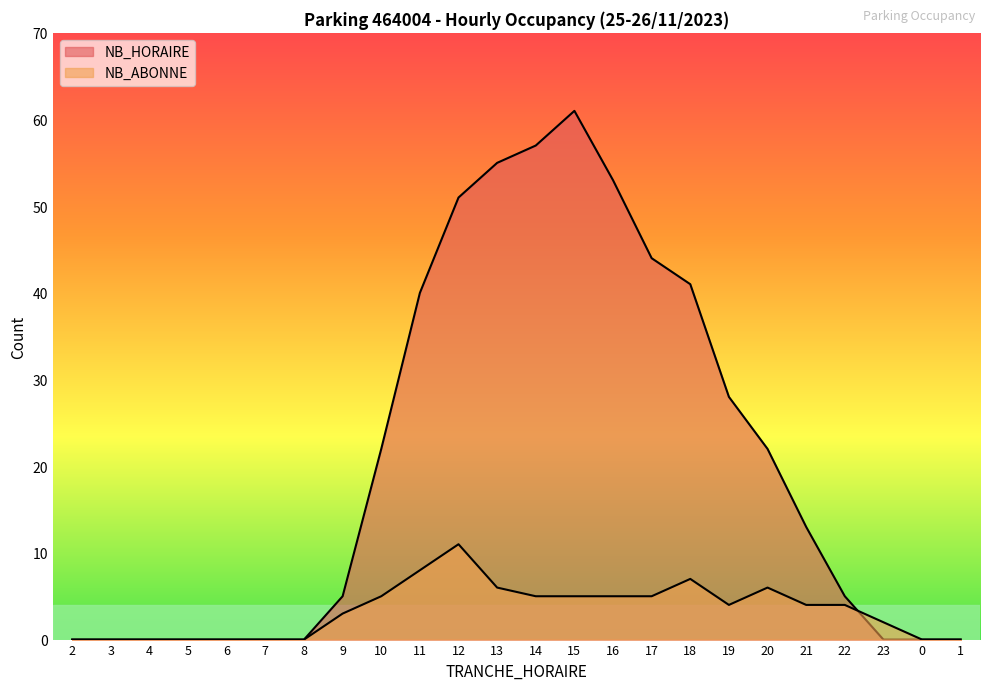

Reading left to right, transcribe all the data shown in this chart.

NB_HORAIRE: 2=0	3=0	4=0	5=0	6=0	7=0	8=0	9=5	10=22	11=40	12=51	13=55	14=57	15=61	16=53	17=44	18=41	19=28	20=22	21=13	22=5	23=0	0=0	1=0
NB_ABONNE: 2=0	3=0	4=0	5=0	6=0	7=0	8=0	9=3	10=5	11=8	12=11	13=6	14=5	15=5	16=5	17=5	18=7	19=4	20=6	21=4	22=4	23=2	0=0	1=0